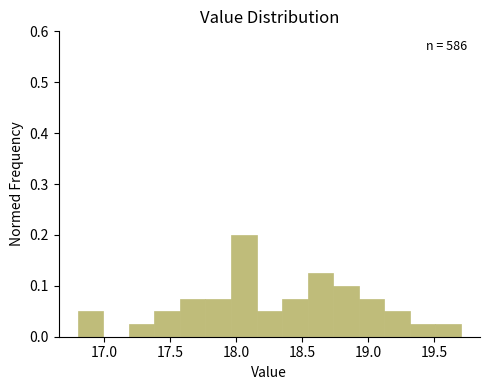

Around what value on the x-axis is the tallest bar? Give the approximate position of its centre, as read against the axis.

18.05